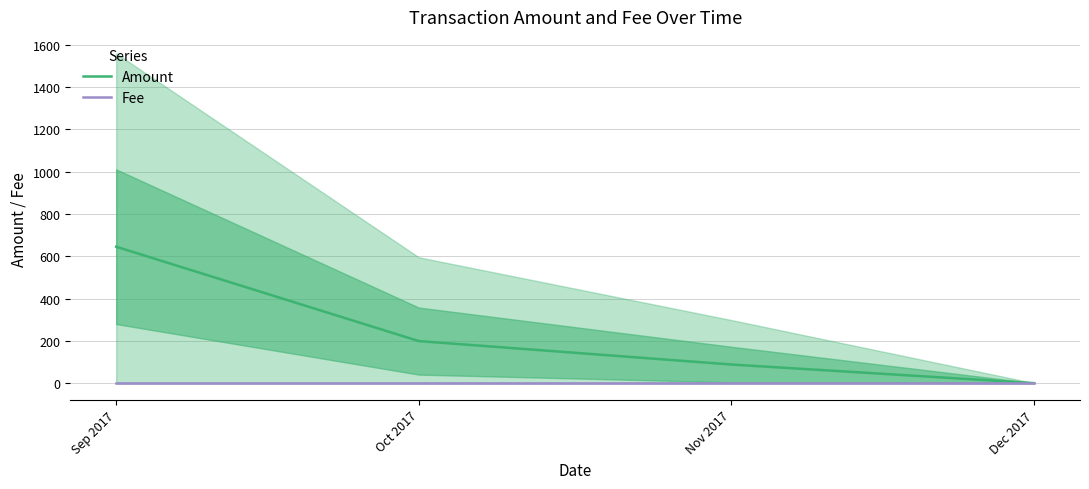

Reading left to right, transcribe all the data shown in this chart.

Amount: Sep 2017=645.2	Oct 2017=198.9	Nov 2017=88.0	Dec 2017=0.0
Fee: Sep 2017=1.0	Oct 2017=1.0	Nov 2017=1.0	Dec 2017=1.0